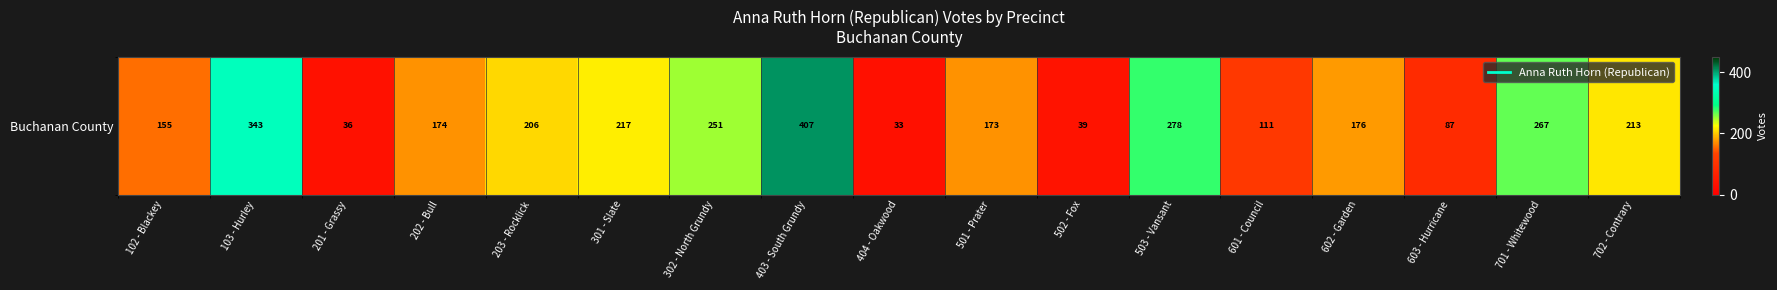

What is the difference between the values at 301 - Slate and 501 - Prater?

44